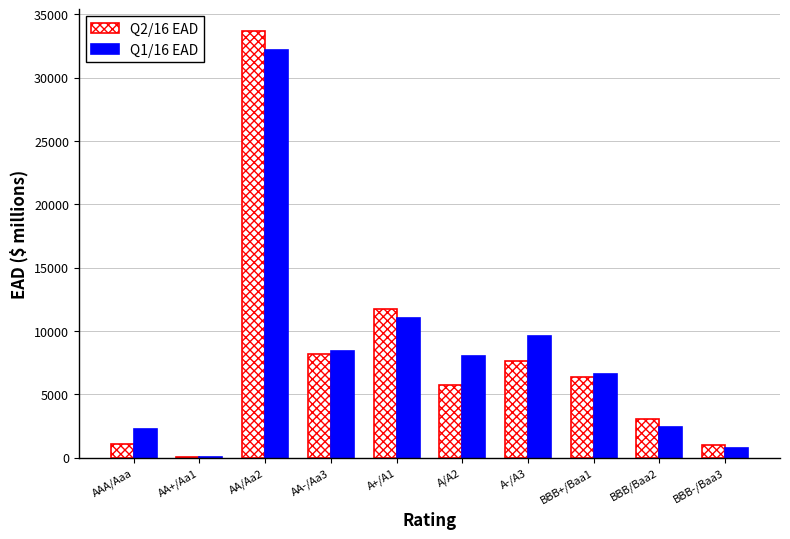

Which series has the largest range (max minus min)?

Q2/16 EAD